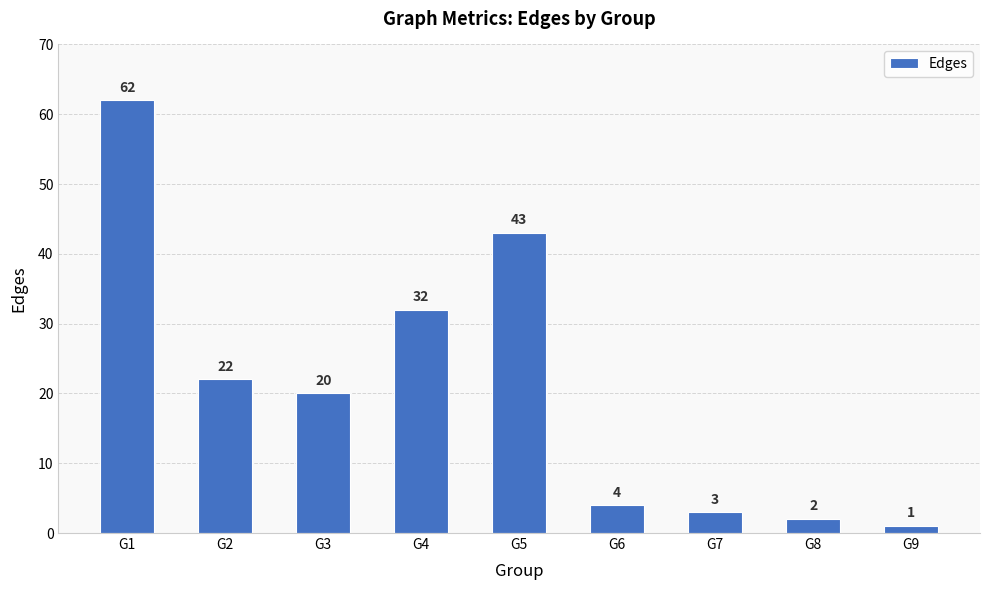

What is the change in value from G2 to G5?

+21